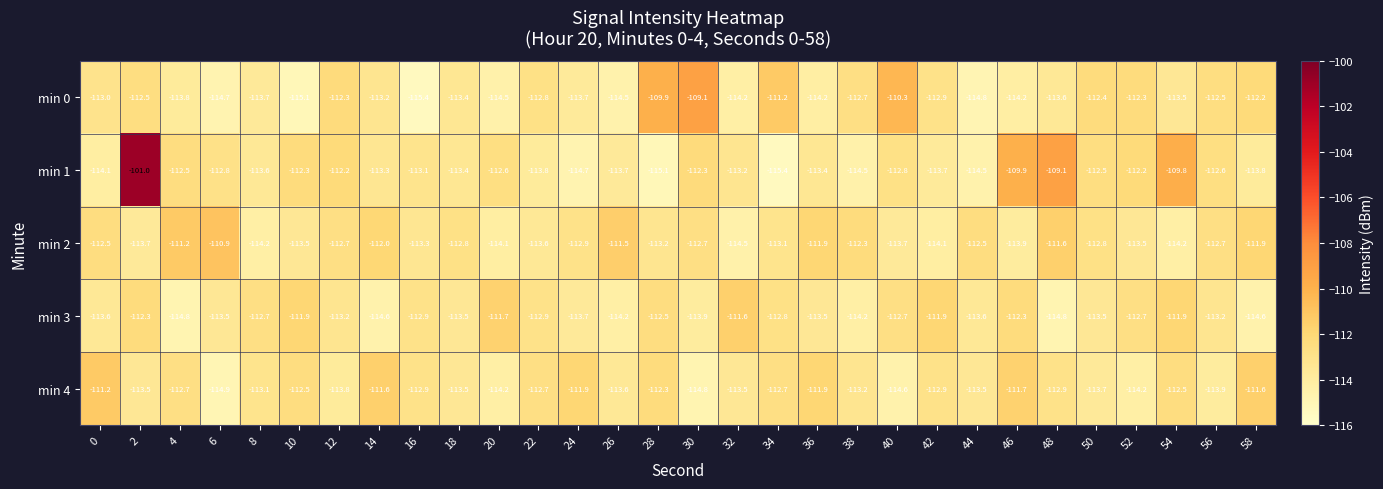

What is the approximate value of min 1 at 34?

-115.4